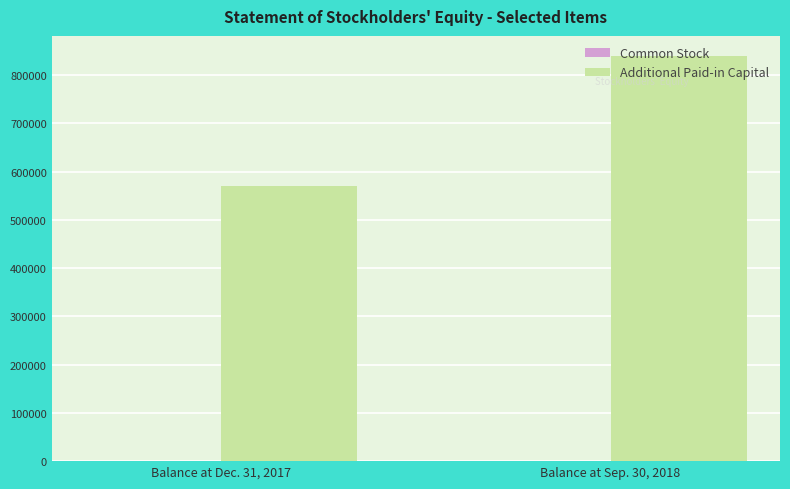

What is the maximum value for Additional Paid-in Capital?

839127